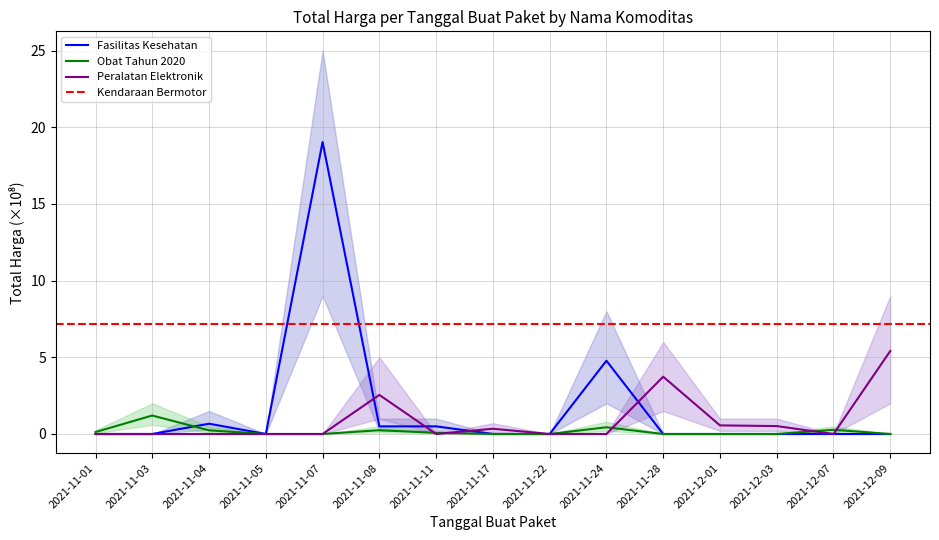

Read the Fasilitas Kesehatan value at 2021-11-08.

0.5